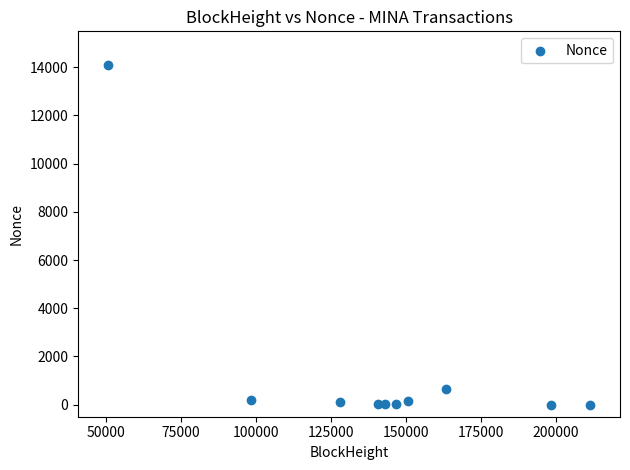

What Y value in the scatter plot is closest to 7039?

648